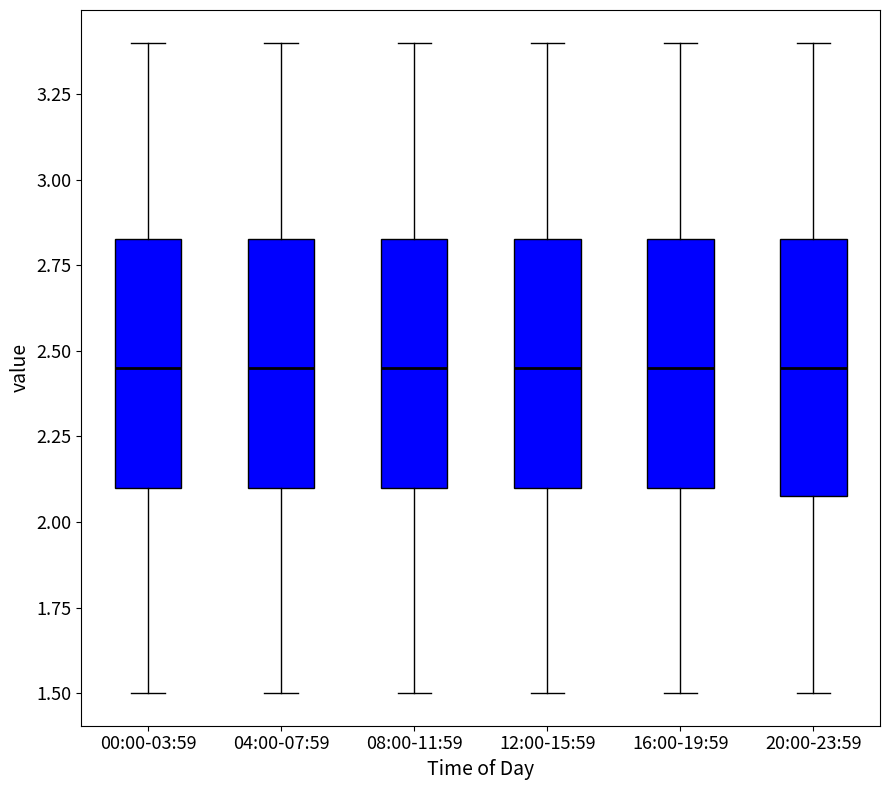

Reading left to right, read every box against the y-axis: the position of its median line, the range the box covers, and the ends of its whiskers. The values are not printed on the chart, so give them approximately, as read against the axis.

00:00-03:59: median 2.45, box 2.10 to 2.85, whiskers 1.50 to 3.40
04:00-07:59: median 2.45, box 2.10 to 2.85, whiskers 1.50 to 3.40
08:00-11:59: median 2.45, box 2.10 to 2.85, whiskers 1.50 to 3.40
12:00-15:59: median 2.45, box 2.10 to 2.85, whiskers 1.50 to 3.40
16:00-19:59: median 2.45, box 2.10 to 2.85, whiskers 1.50 to 3.40
20:00-23:59: median 2.45, box 2.10 to 2.85, whiskers 1.50 to 3.40